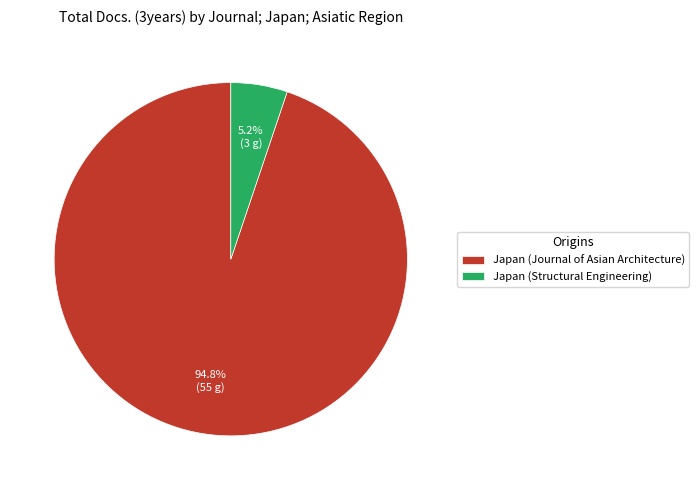

To the nearest percent, what is the difference between the largest and smallest slice percentages?

90%